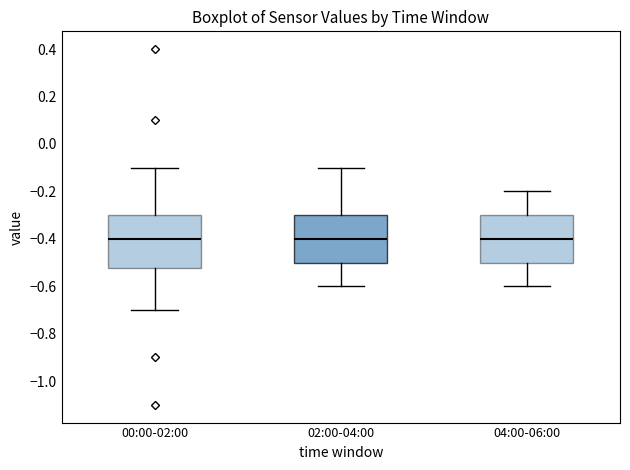

Comparing the boxes themselves (not the whiskers), which one is the tallest?

00:00-02:00